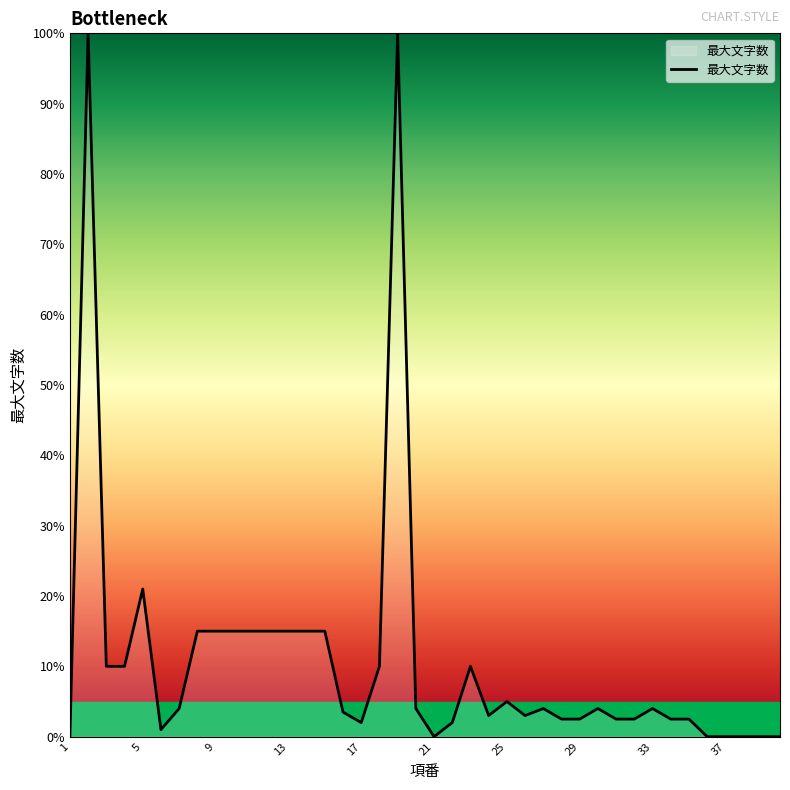

What is the maximum value shown in the chart?

100.0